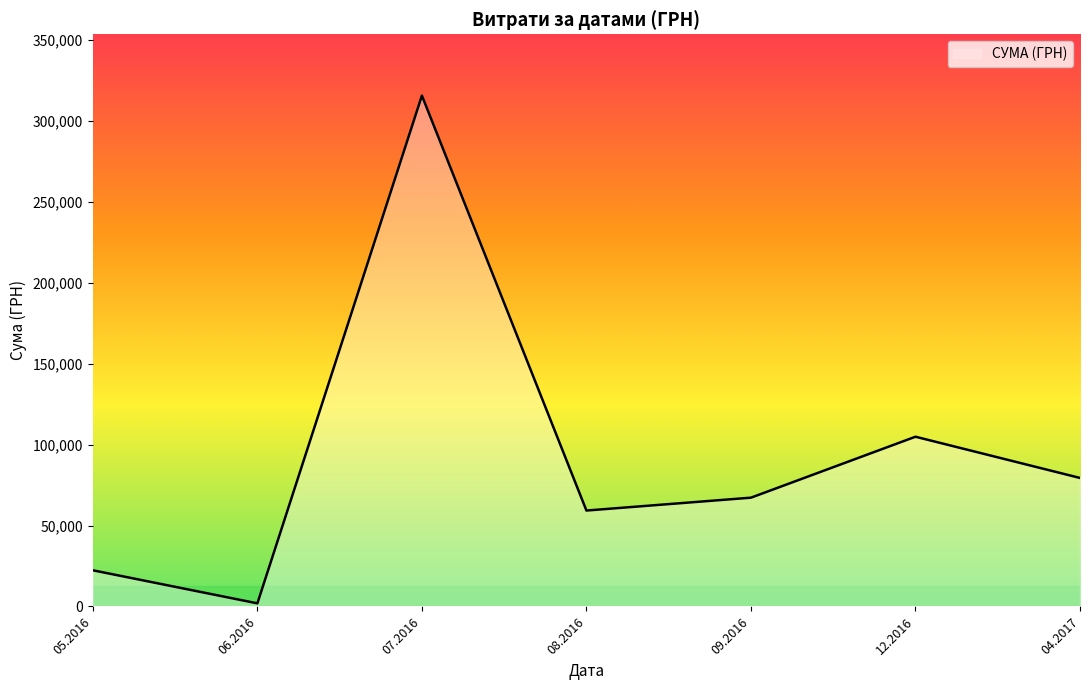

Is it true that the value at 12.2016 is 104899.0?

True